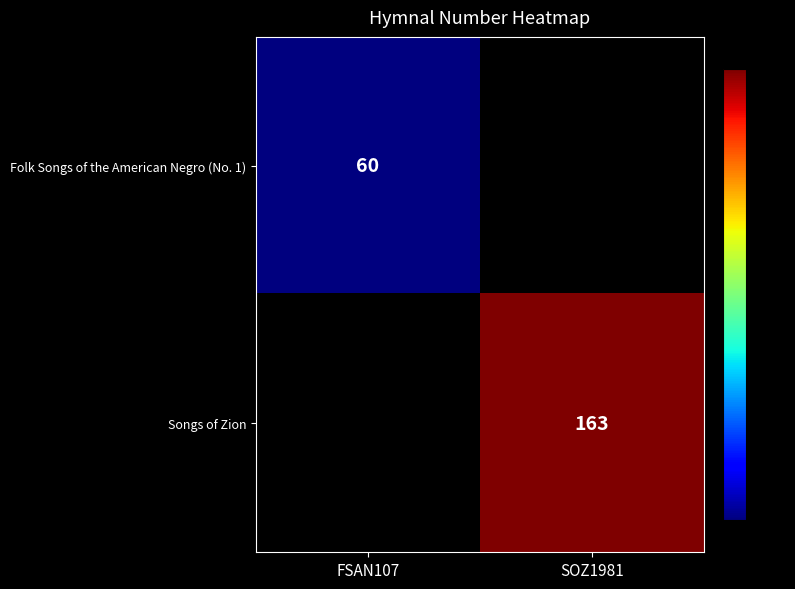

How many series are shown in this chart?

2